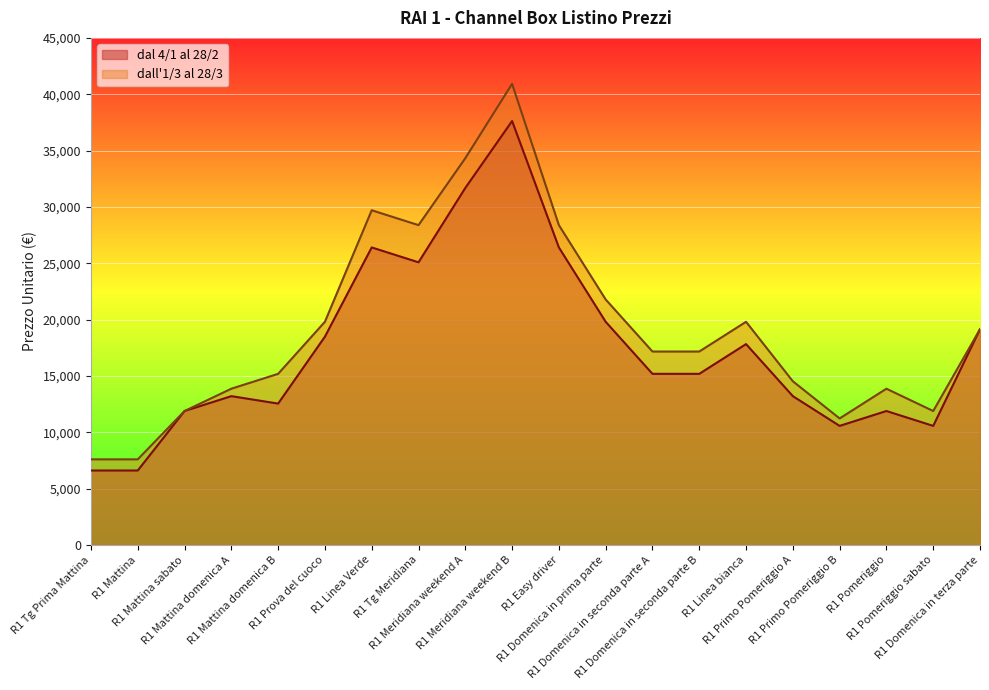

True or false: dal 4/1 al 28/2 and dall 1/3 al 28/3 intersect in this chart.

False